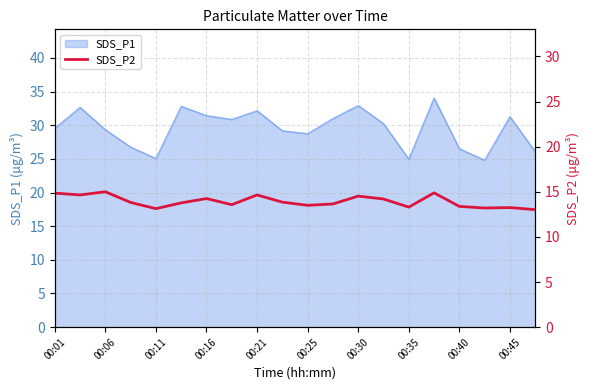

What is the maximum value for SDS_P1?

34.0